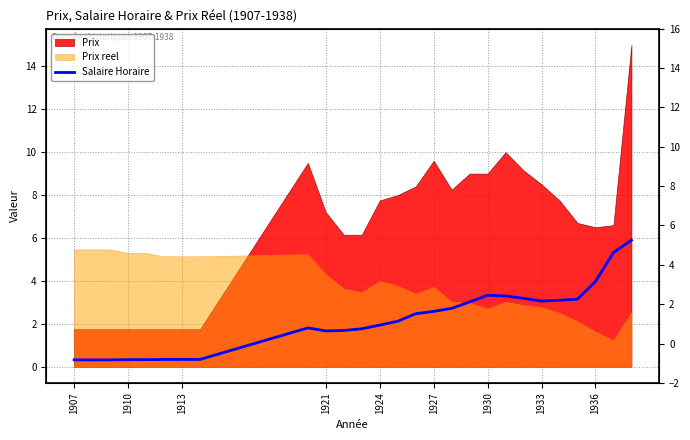

True or false: the data shows 3.2 at 26.

False